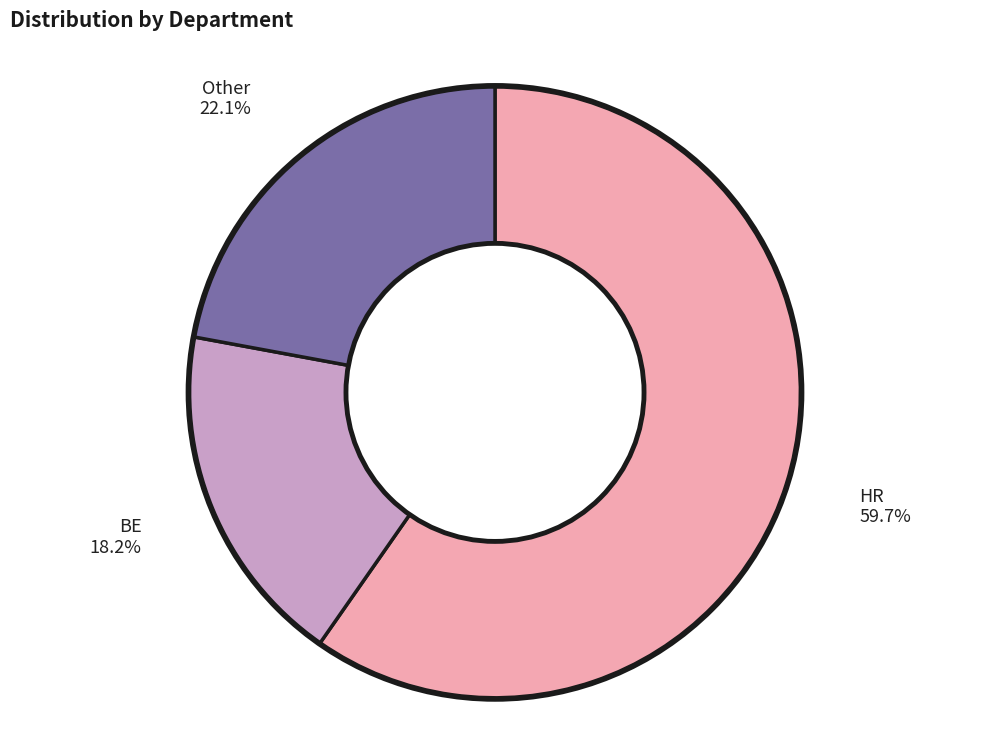

Does any single category account for the majority?

Yes